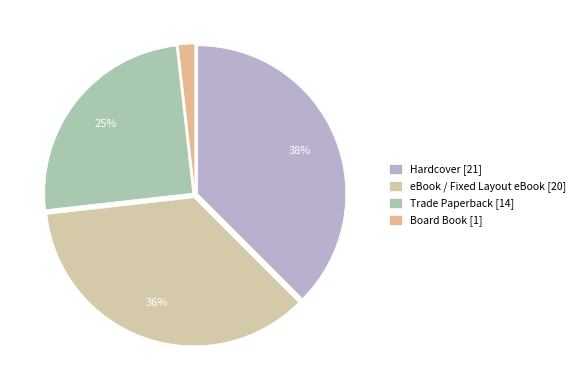

What is the smallest slice in the pie chart?

Board Book [1]